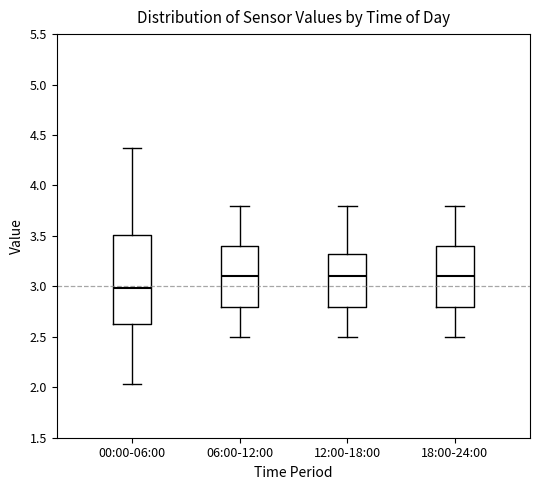

Which box is the tallest, from its lower edge to its upper edge?

00:00-06:00